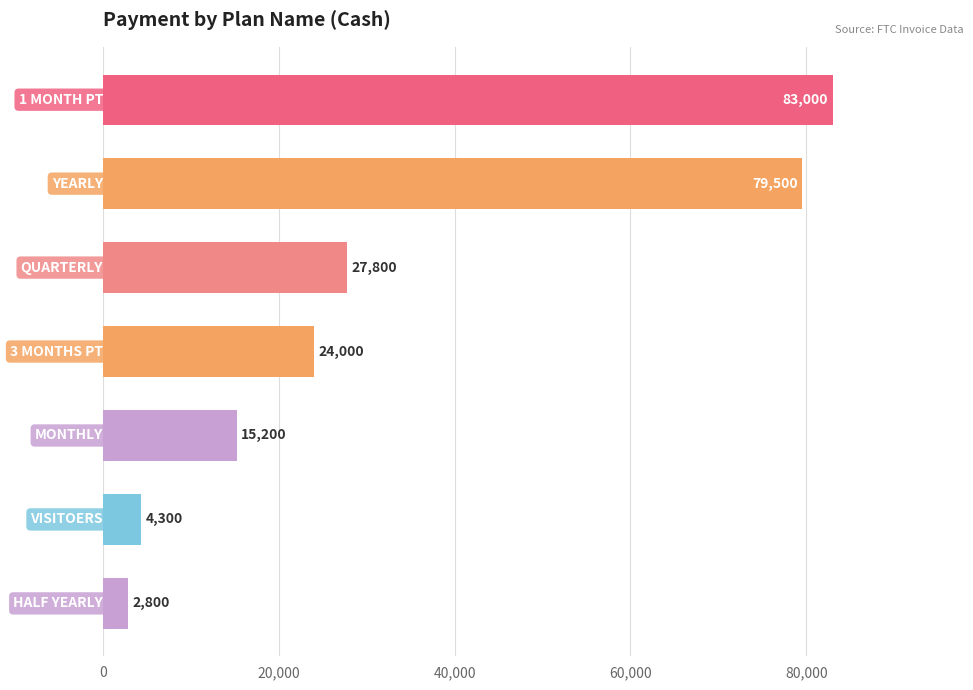

Does the chart contain stacked bars?

No